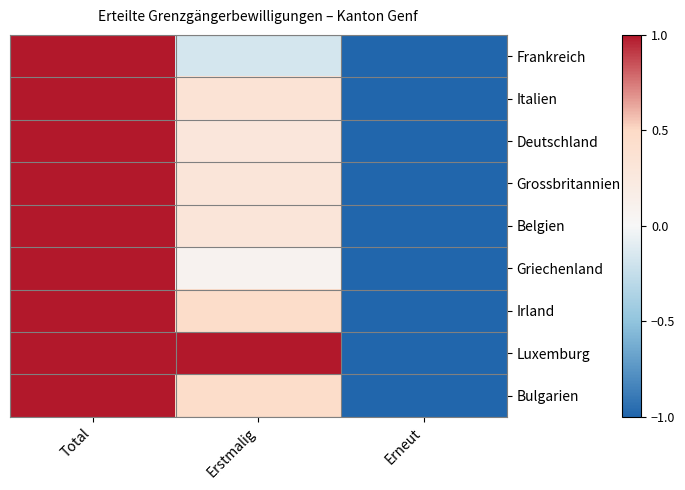

Rank the series at Erneut from lowest to highest value.

Frankreich, Italien, Deutschland, Grossbritannien, Belgien, Griechenland, Irland, Luxemburg, Bulgarien